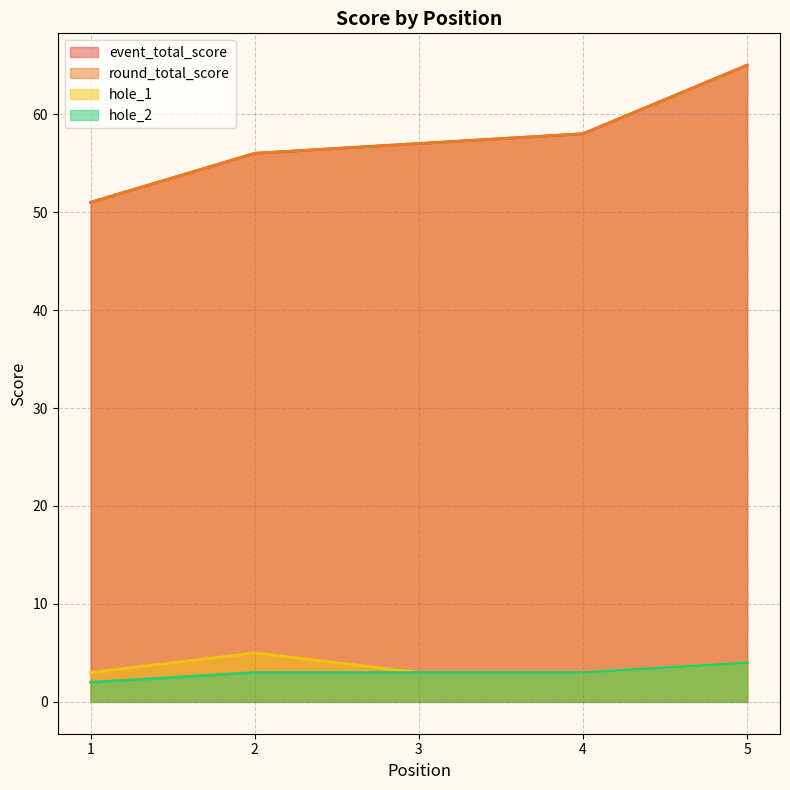

How many lines are shown in the chart?

4